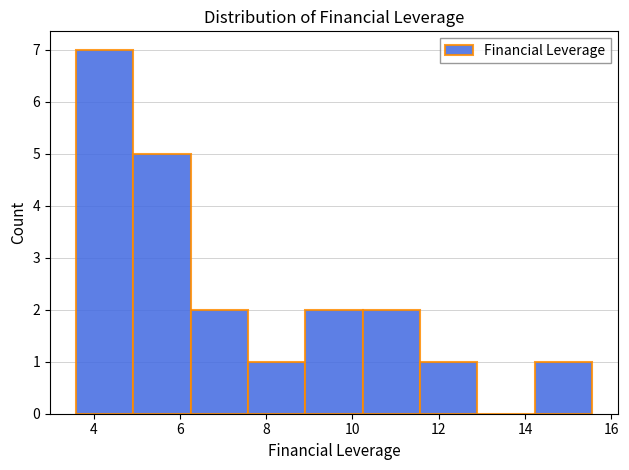

Reading left to right, list every bar in this chart as the range it spans on the x-axis followed by its height. Neither the bar edges nor the heights are printed on the chart, so give them approximately, as read against the axes.

3.6 to 5.0: 7
5.0 to 6.2: 5
6.2 to 7.6: 2
7.6 to 9.0: 1
9.0 to 10.2: 2
10.2 to 11.6: 2
11.6 to 12.8: 1
12.8 to 14.2: 0
14.2 to 15.6: 1